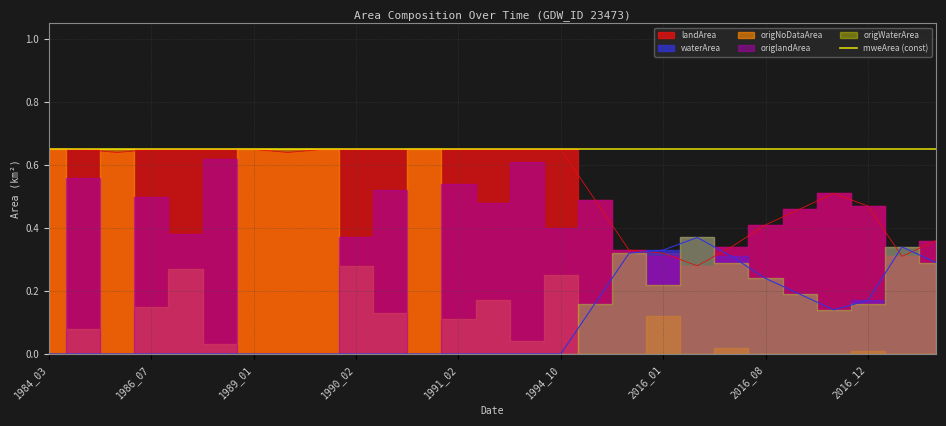

Which category has the lowest value across all series?

1984_03